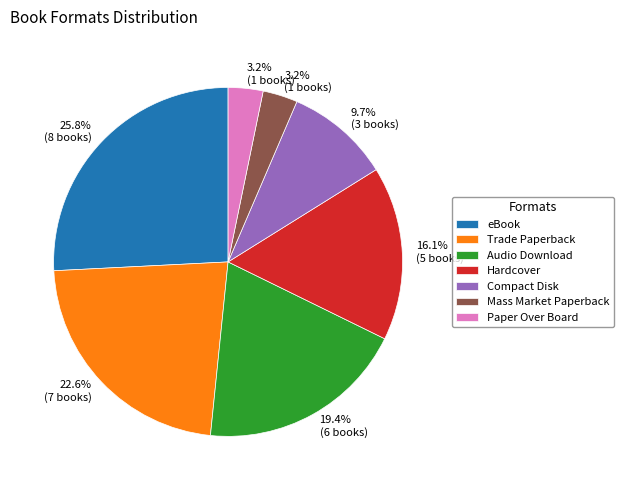

What is the largest slice in the pie chart?

eBook